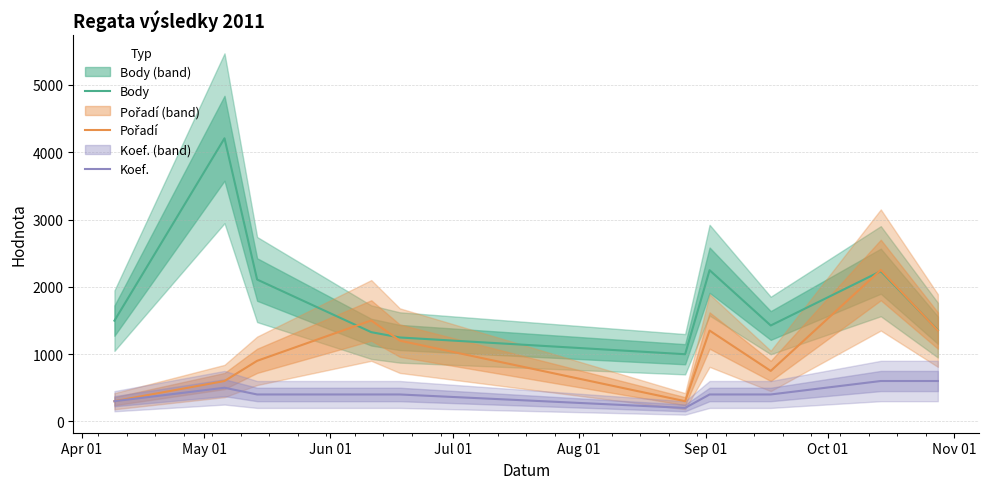

What is the maximum value for Koef.?

600